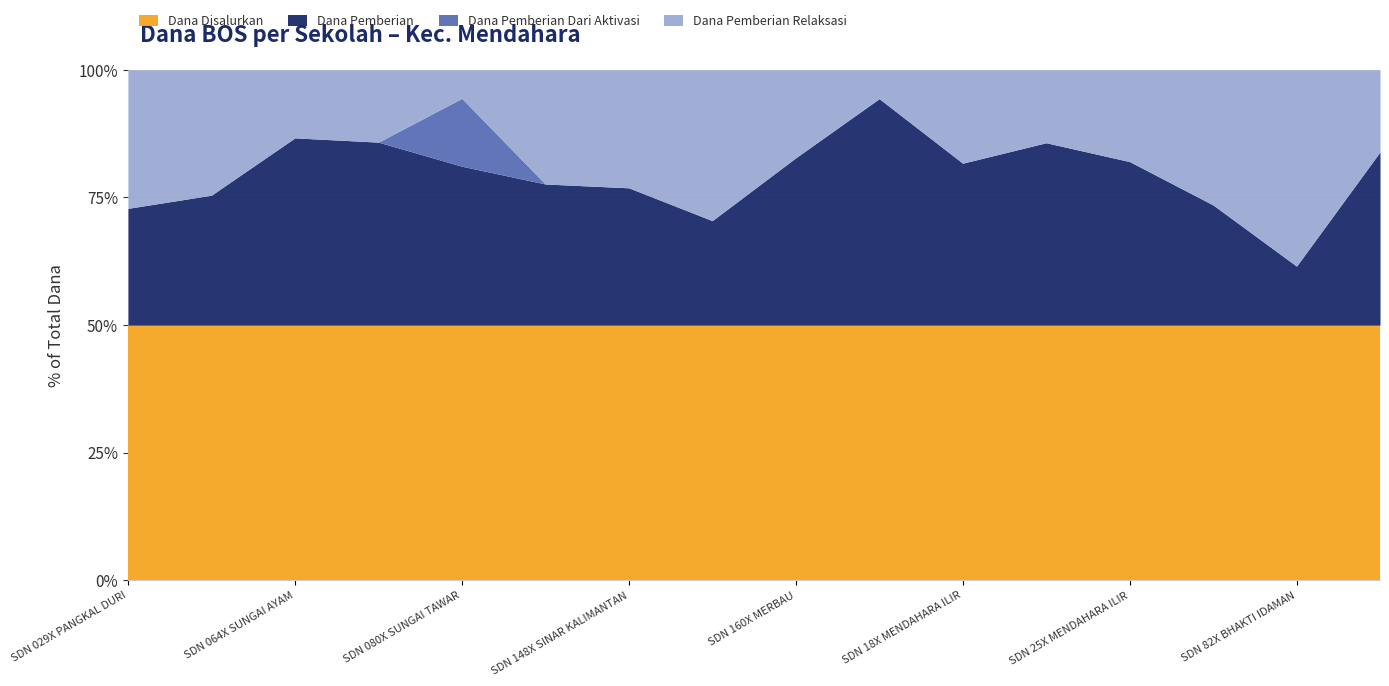

What are all the series names shown in the legend?

Dana Disalurkan, Dana Pemberian, Dana Pemberian Dari Aktivasi, Dana Pemberian Relaksasi